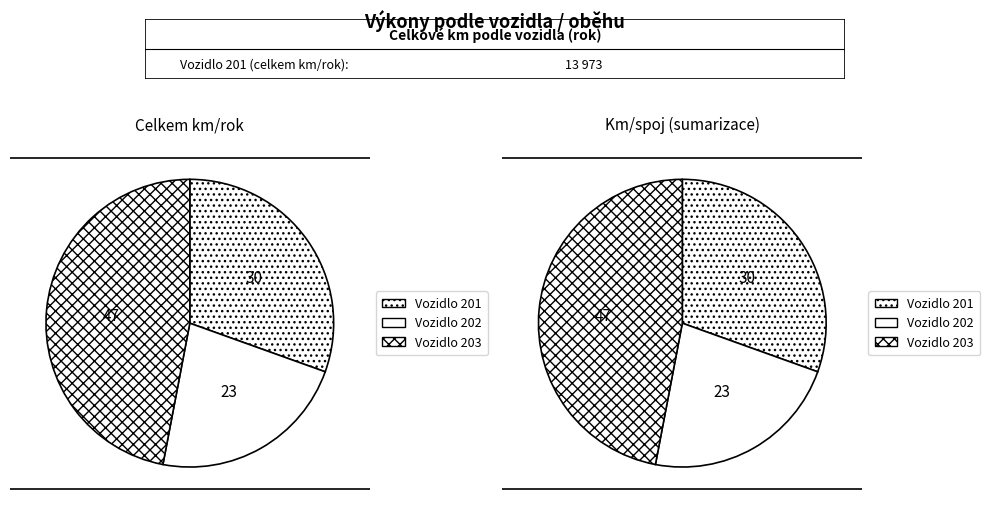

Is the sum of Vozidlo 204 and Vozidlo 203 greater than half?

No